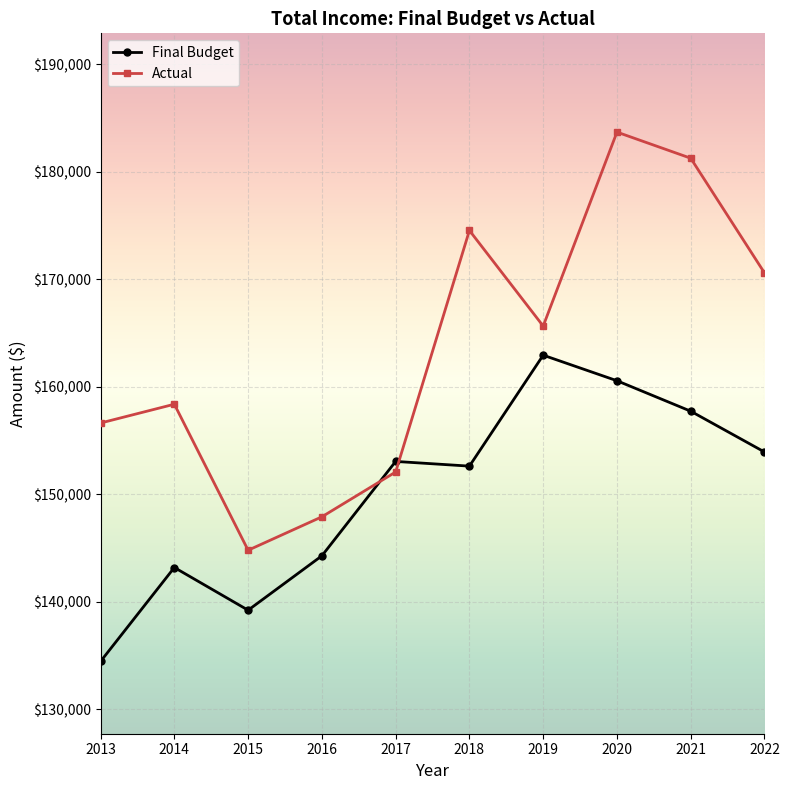

Which category has the highest value in the Actual series?

2020